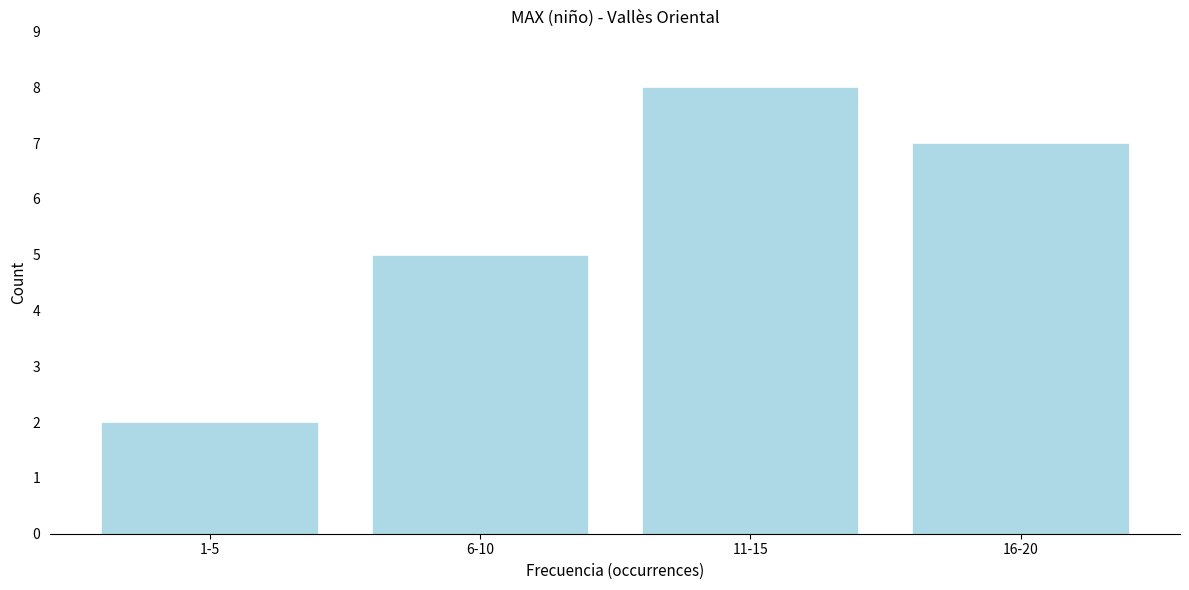

Reading left to right, transcribe all the data shown in this chart.

2	5	8	7